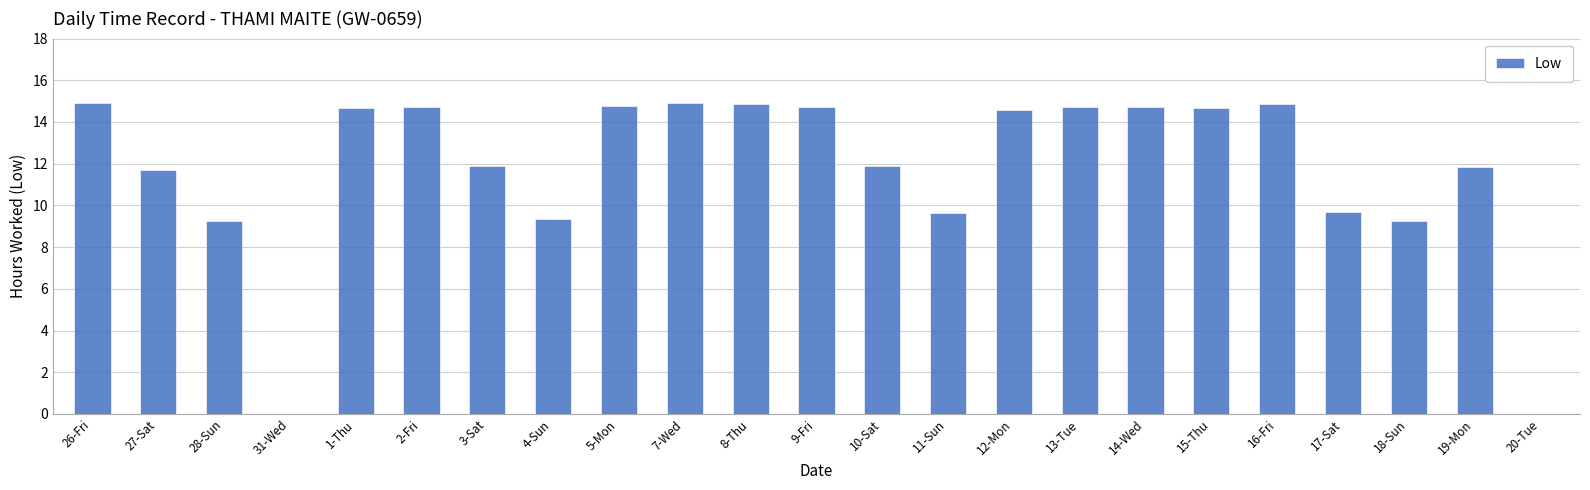

At which label does the data first exceed 14?

26-Fri